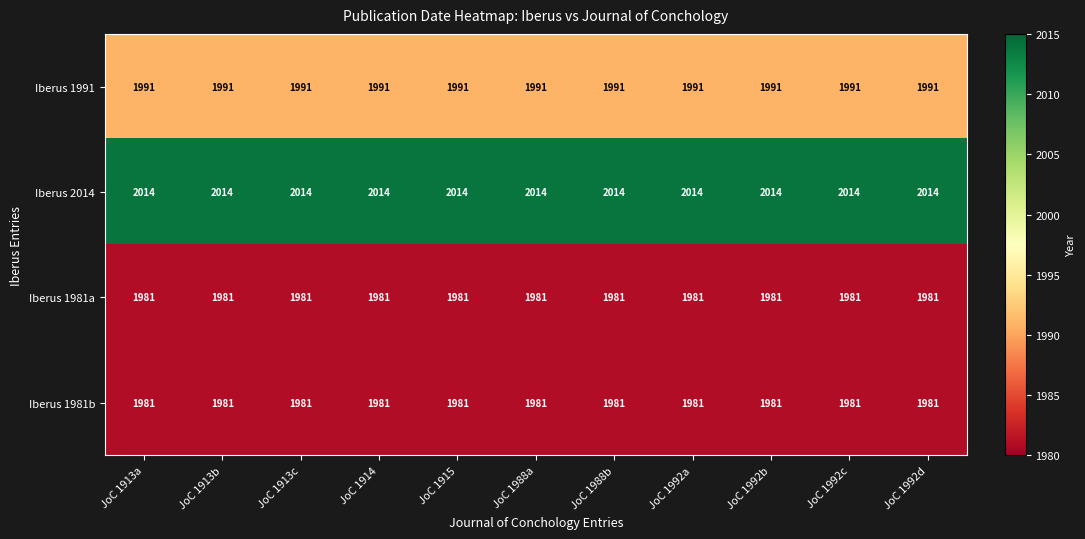

The Iberus 1991 series shows 1991 at JoC 1913a. True or false?

True